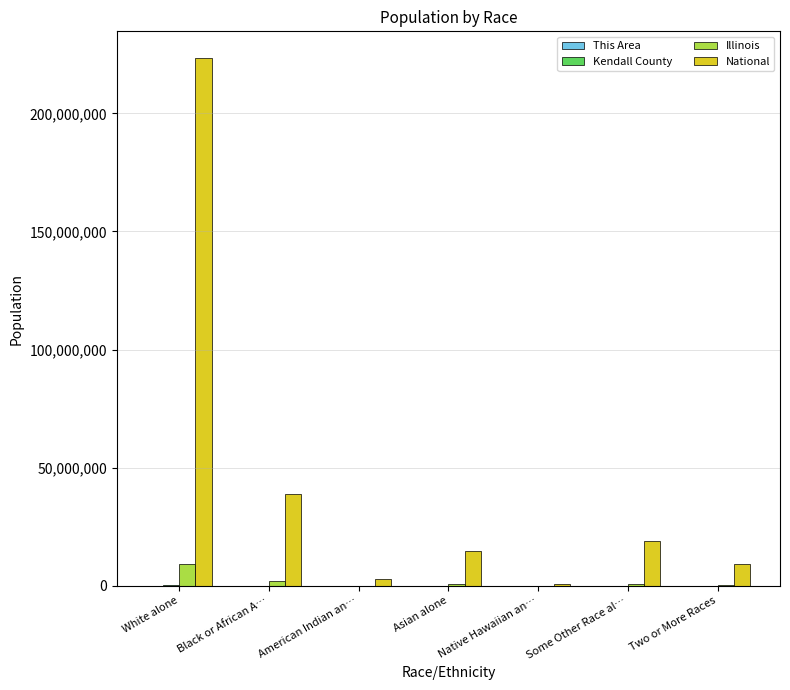

Which series changed the most between White alone and Black or African A…?

National